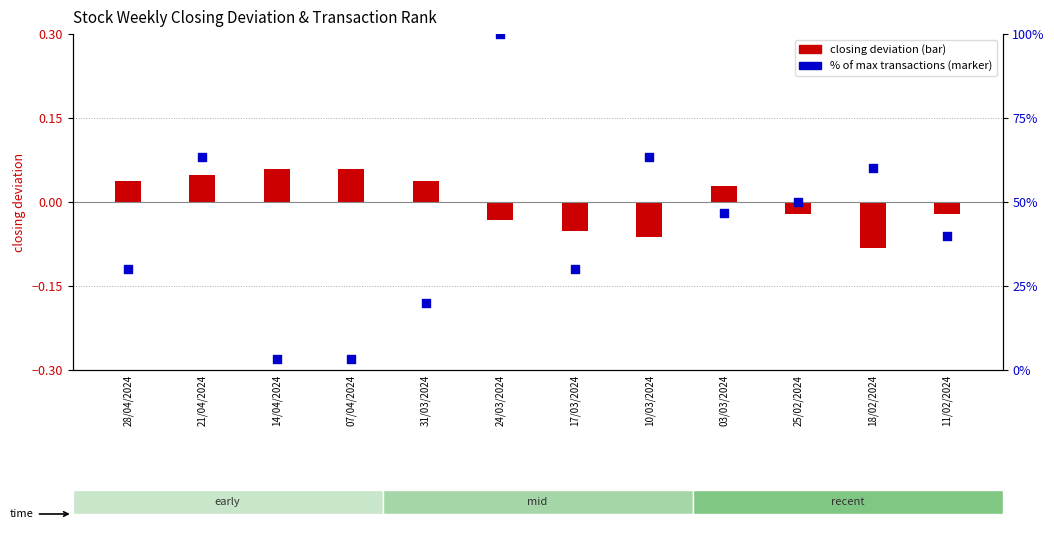

At how many categories does at least one series exceed 73?

1